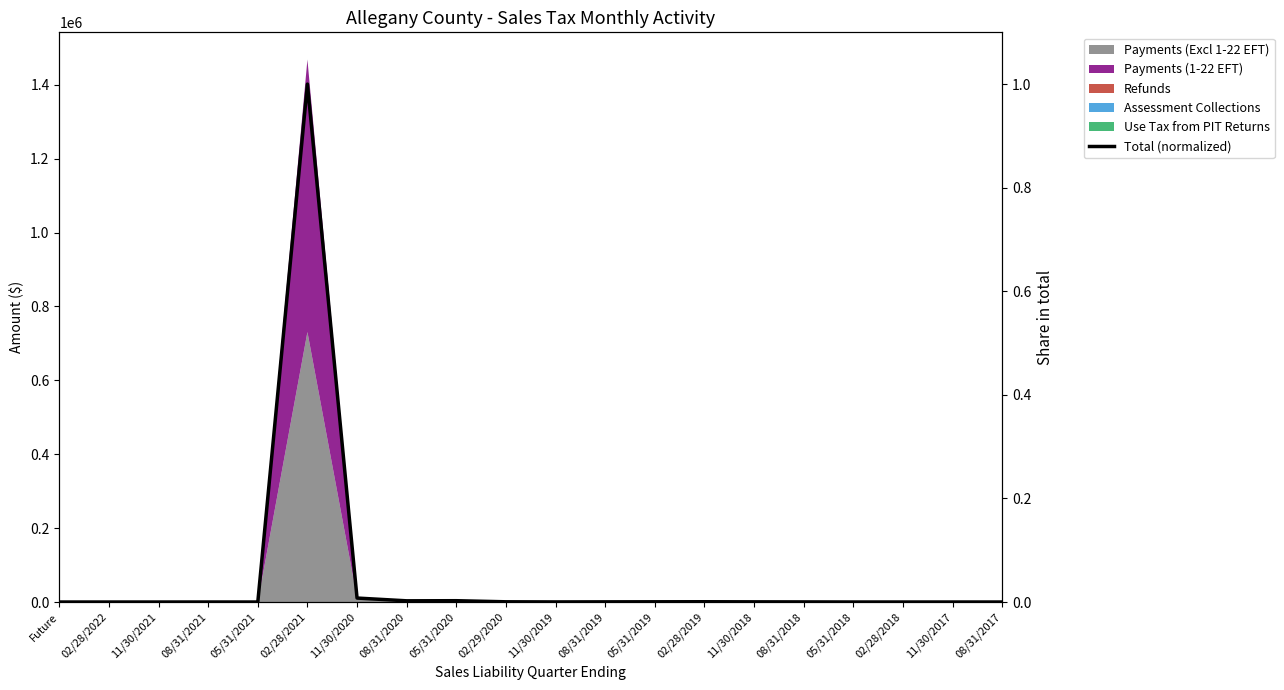

At which label is the value closest to 0?

Future